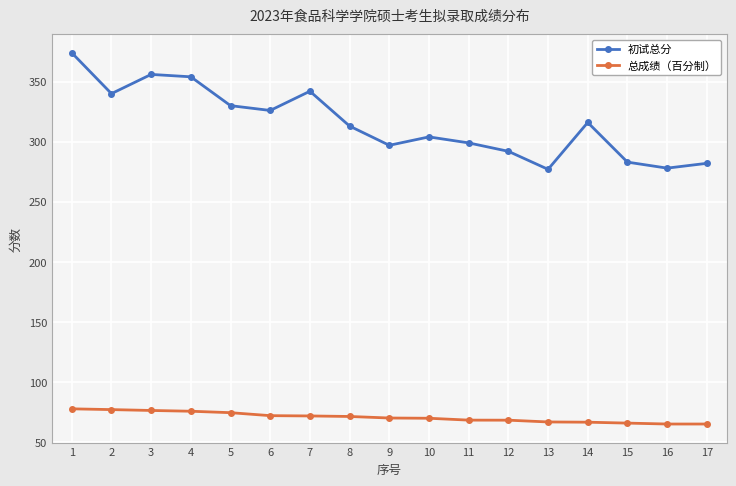

How many lines are shown in the chart?

2